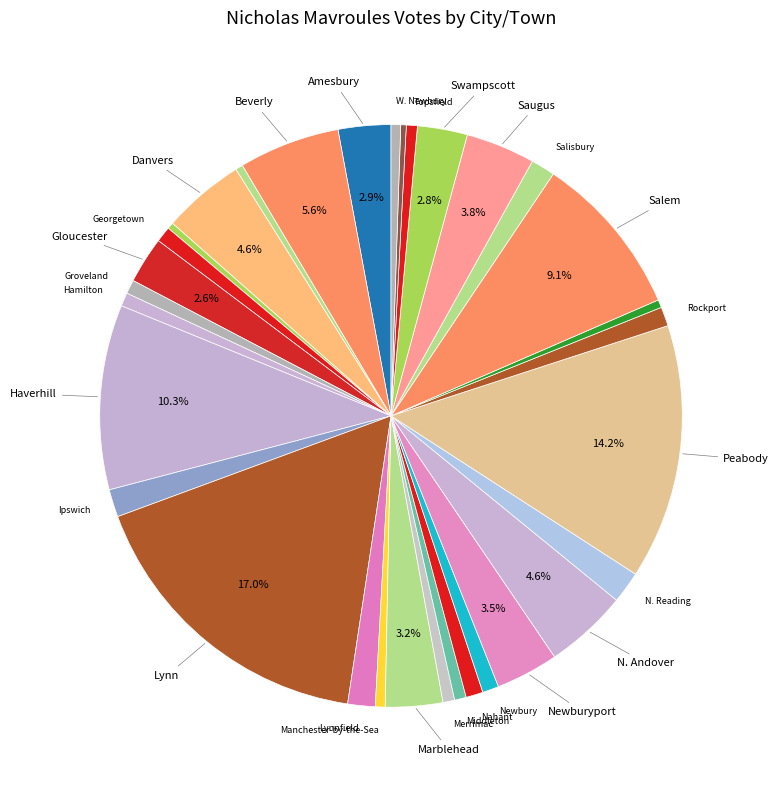

How many segments does this pie chart have?

32